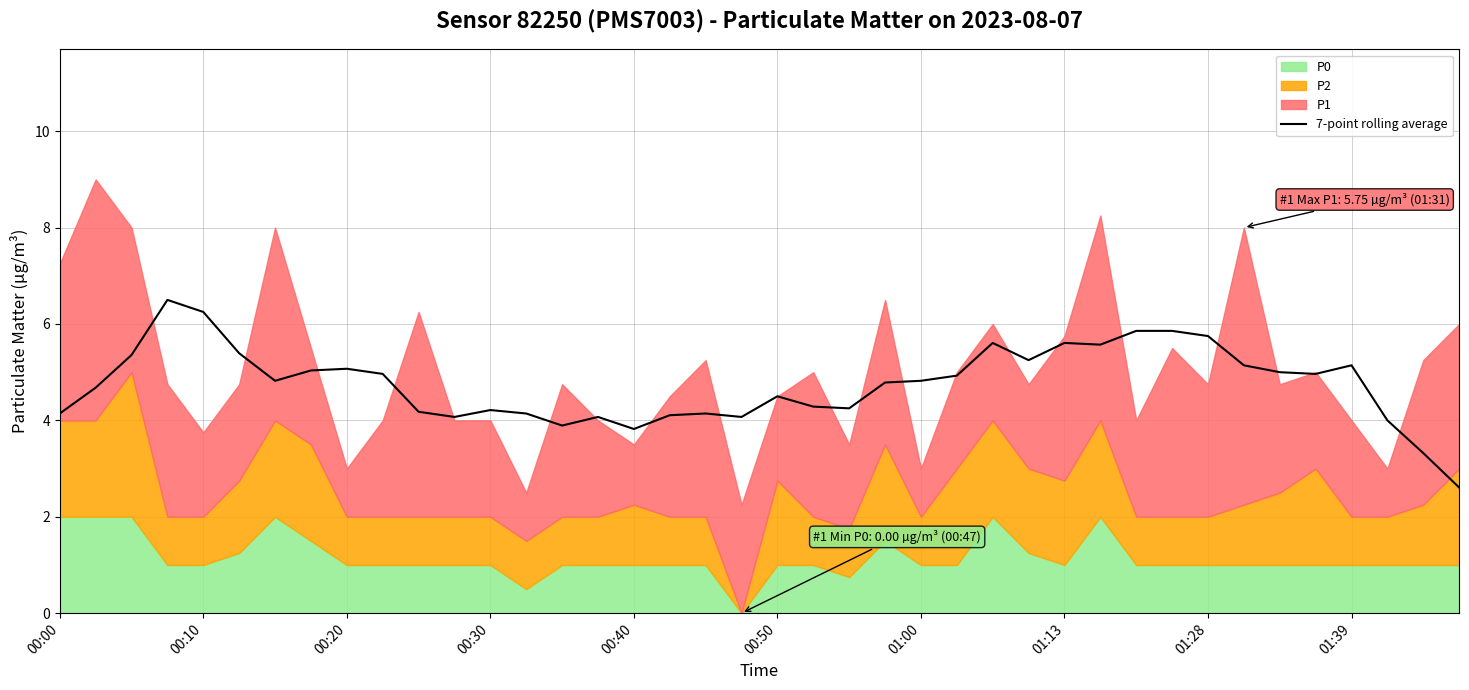

Where does the data first go above 4?

00:00